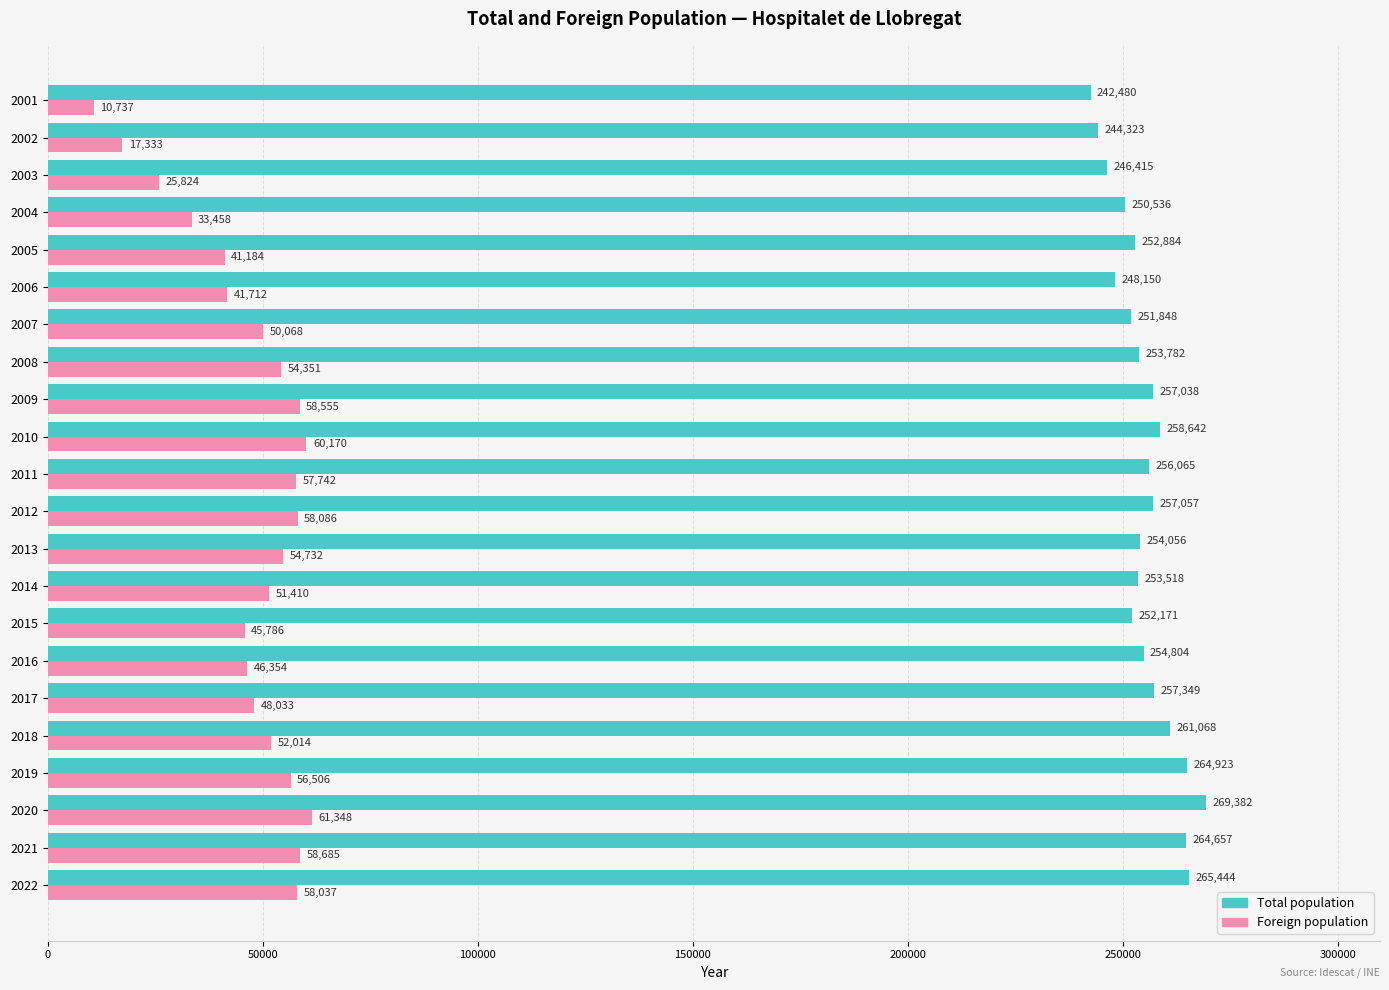

What is the smallest value displayed?

10737